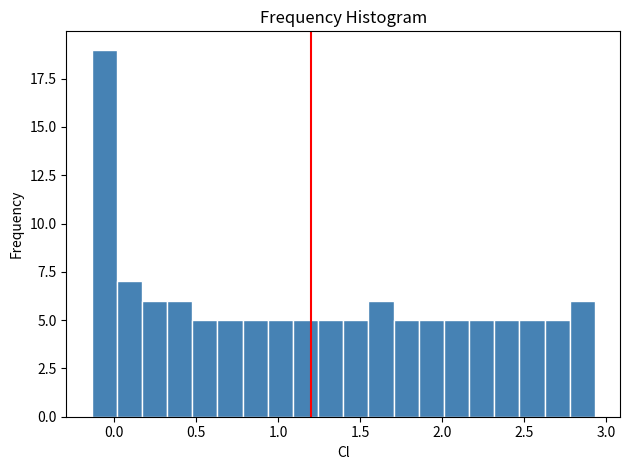

Read against the x-axis, roughly where is the centre of the tallest bar?

-0.05